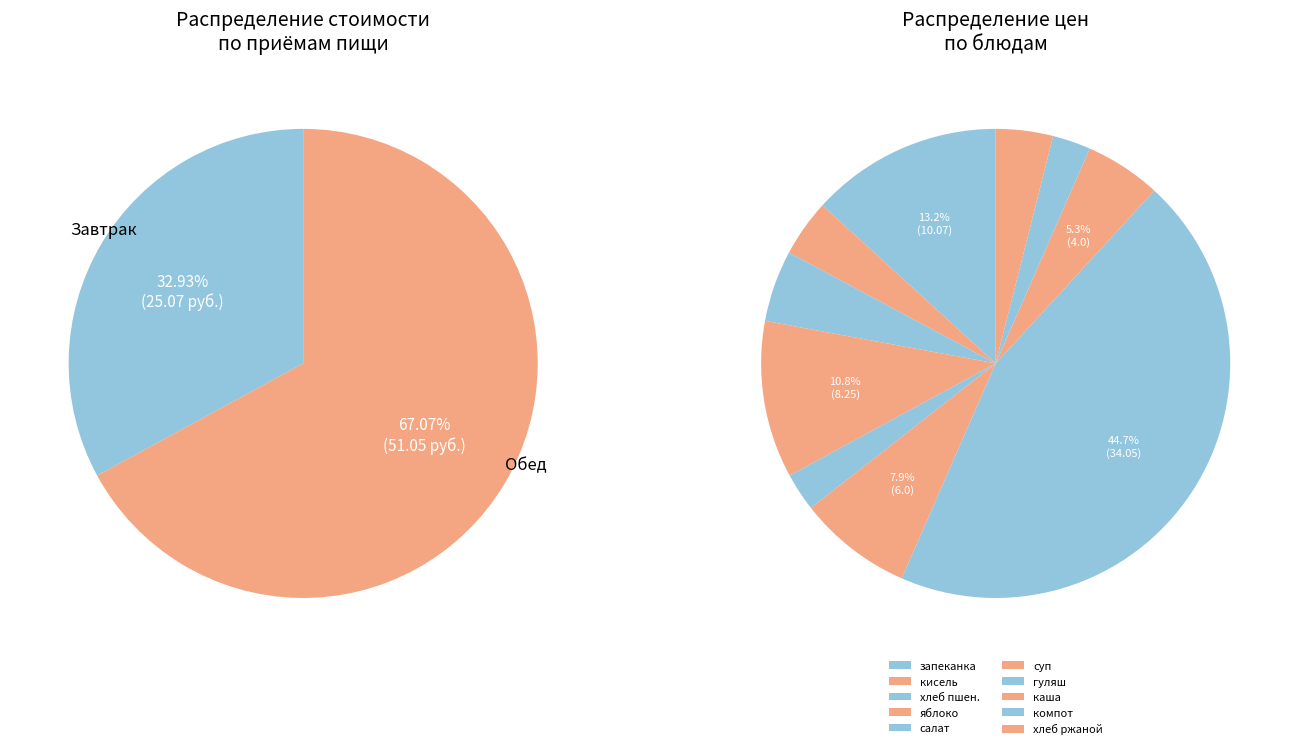

To the nearest percent, what is the difference between the largest and smallest slice percentages?

42%